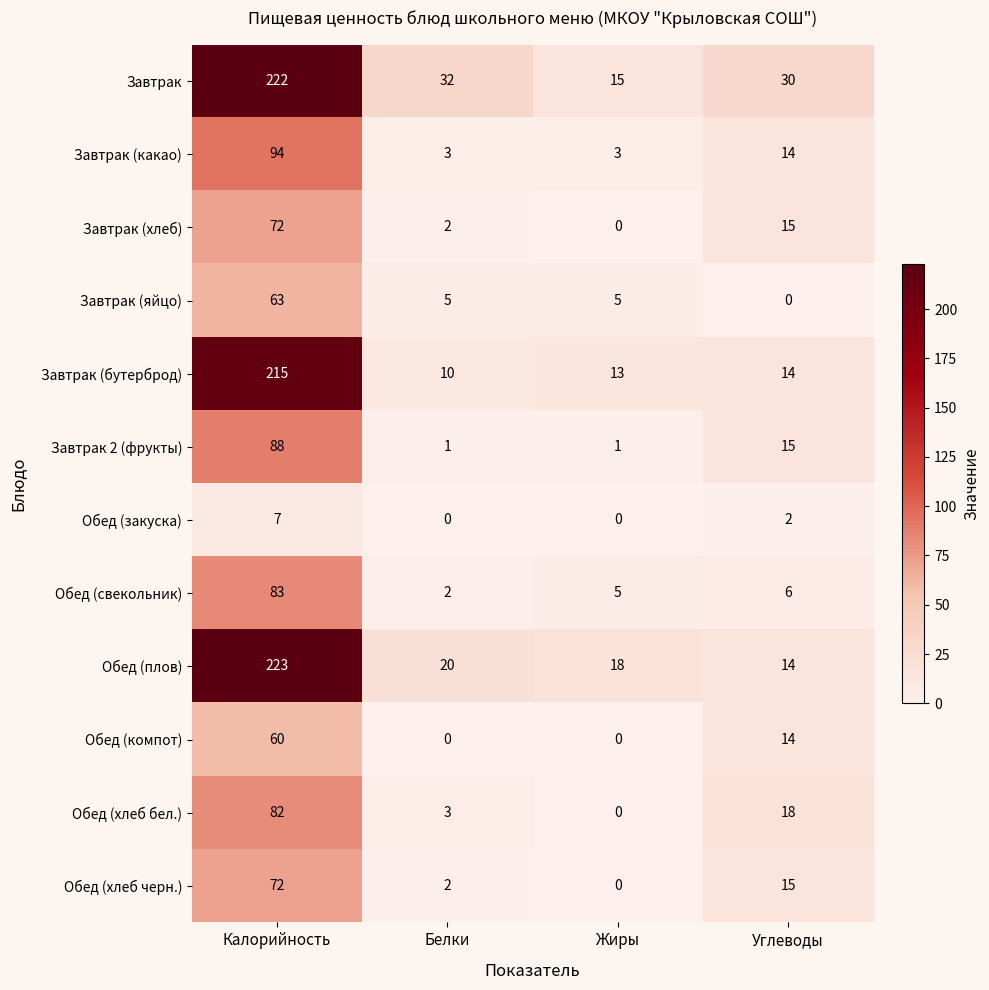

What is the greatest value displayed?

223